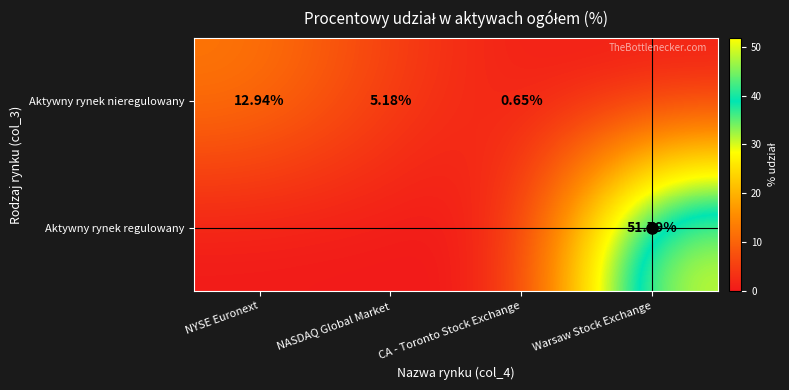

What is the total value across all series at Warsaw Stock Exchange?

51.8